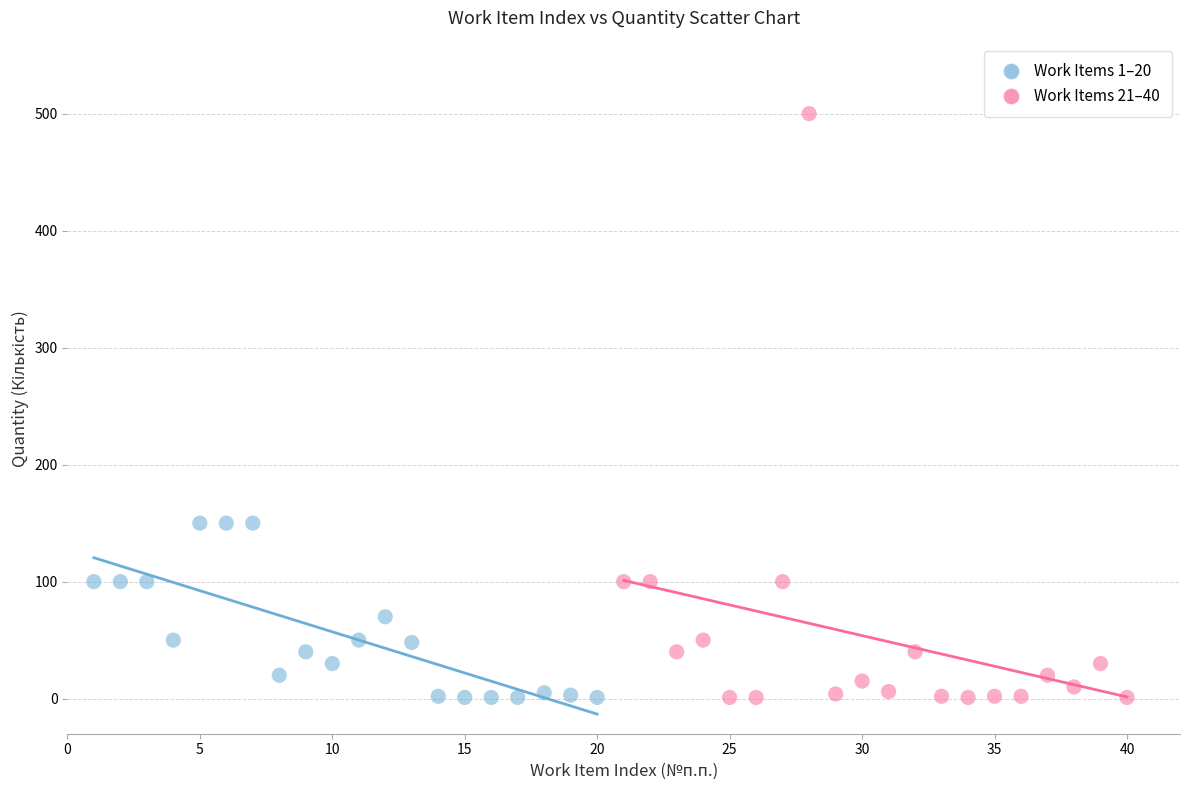

Which series reaches the maximum Y coordinate?

Work Items 21–40